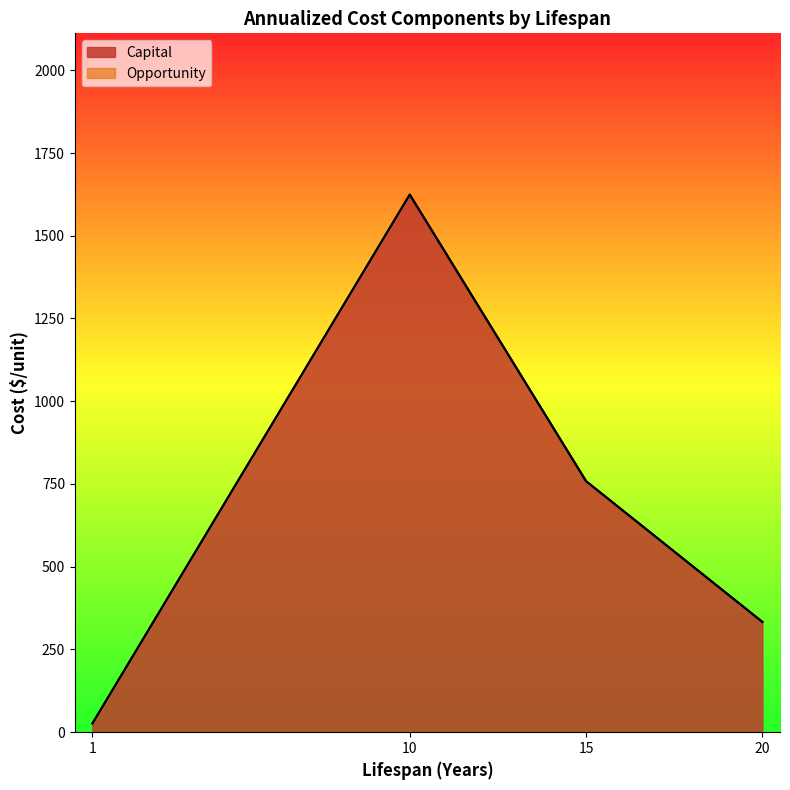

What is the value of the Capital point at the 3rd from the left?

177.5